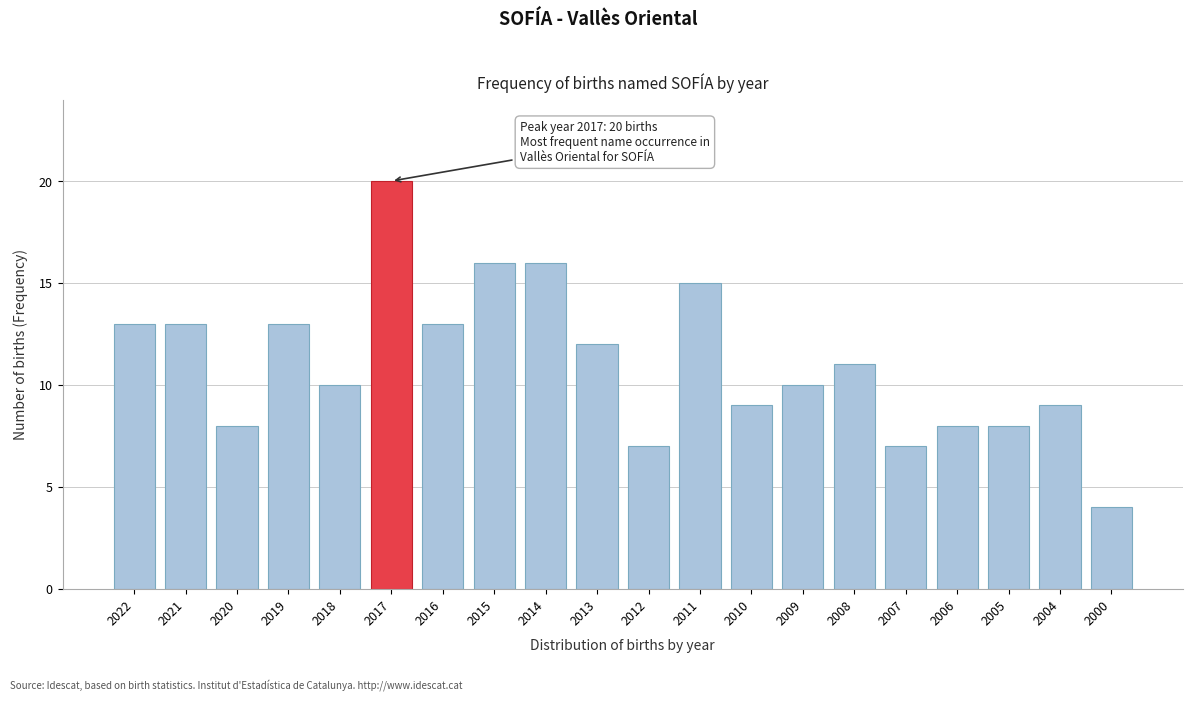

Reading right to left, list all the values displayed in this chart.

2000=4	2004=9	2005=8	2006=8	2007=7	2008=11	2009=10	2010=9	2011=15	2012=7	2013=12	2014=16	2015=16	2016=13	2017=20	2018=10	2019=13	2020=8	2021=13	2022=13